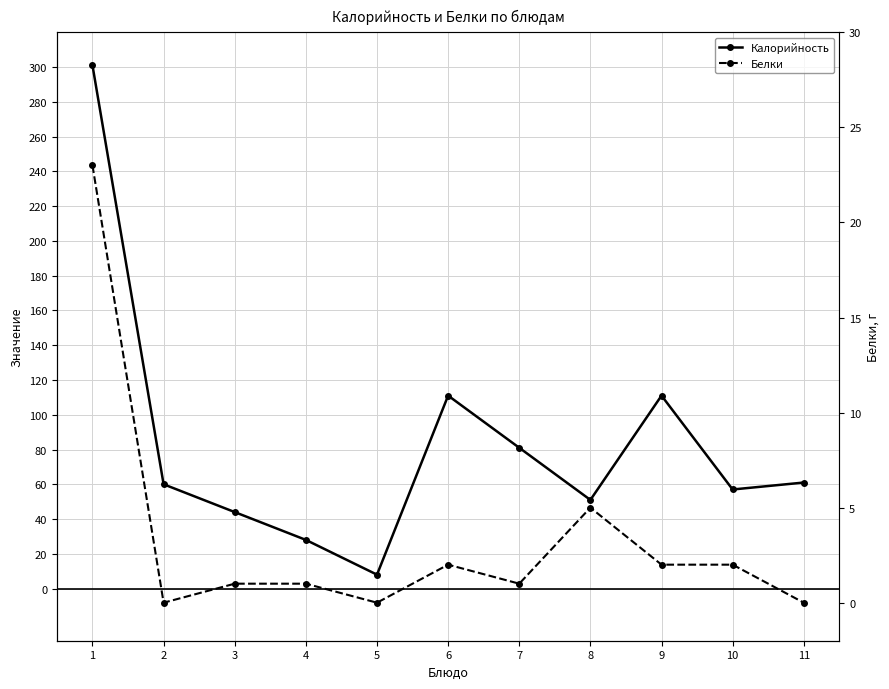

Is the value of Белки at 10 greater than the value of Калорийность at 2?

No